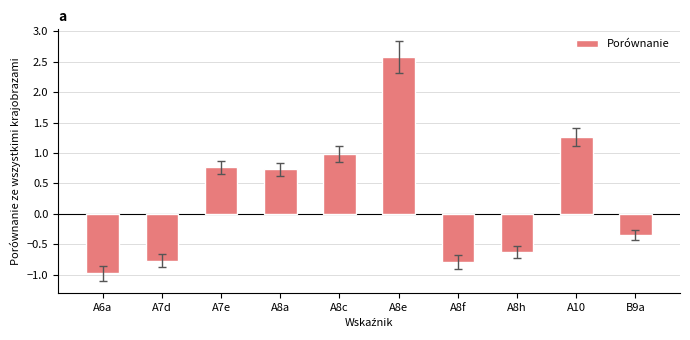

What is the value of the 9th bar from the left?

1.3